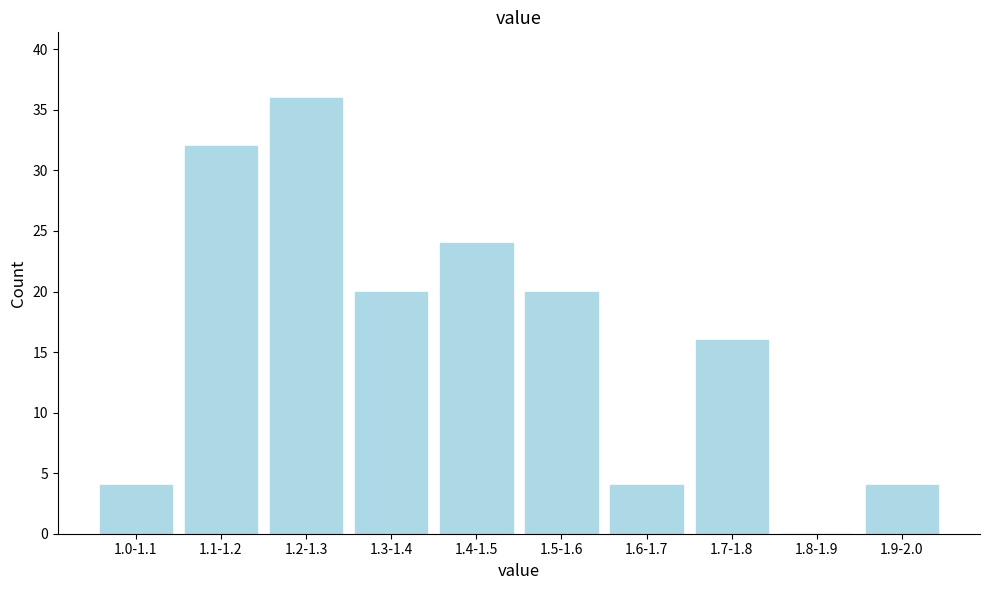

Reading left to right, transcribe all the data shown in this chart.

1.0-1.1=4	1.1-1.2=32	1.2-1.3=36	1.3-1.4=20	1.4-1.5=24	1.5-1.6=20	1.6-1.7=4	1.7-1.8=16	1.8-1.9=0	1.9-2.0=4